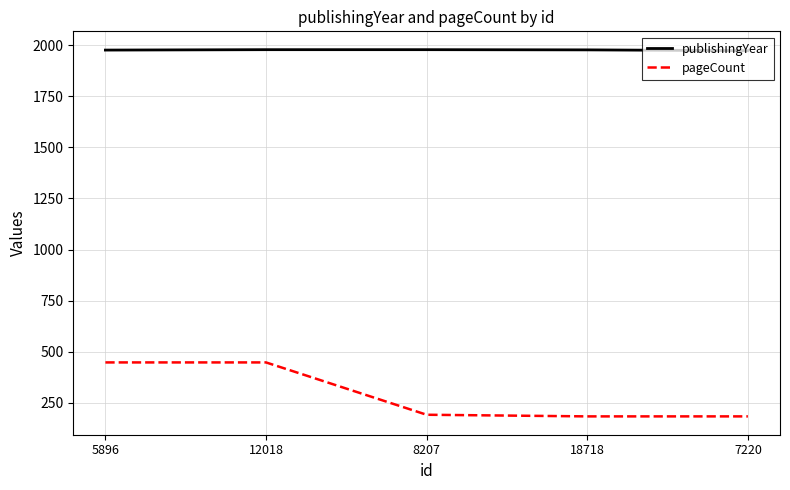

True or false: pageCount and publishingYear cross at least once.

False